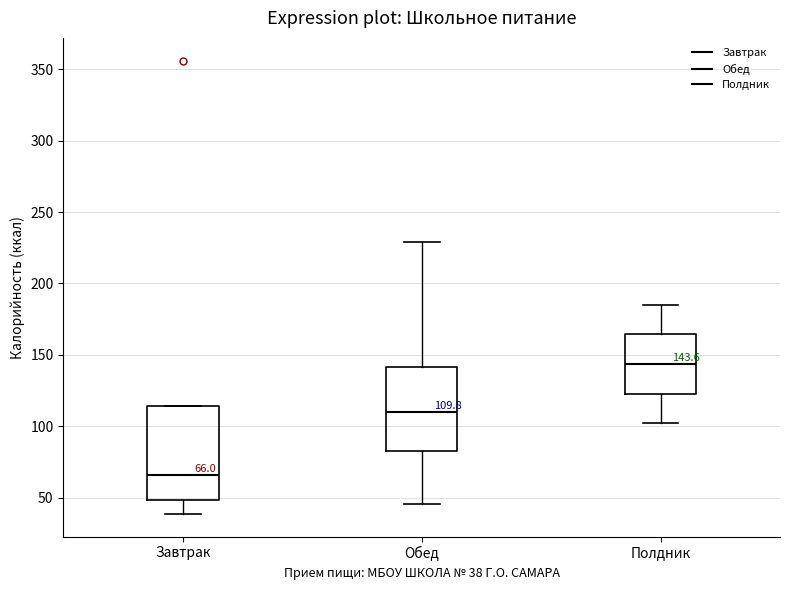

Which box is the tallest, from its lower edge to its upper edge?

Завтрак